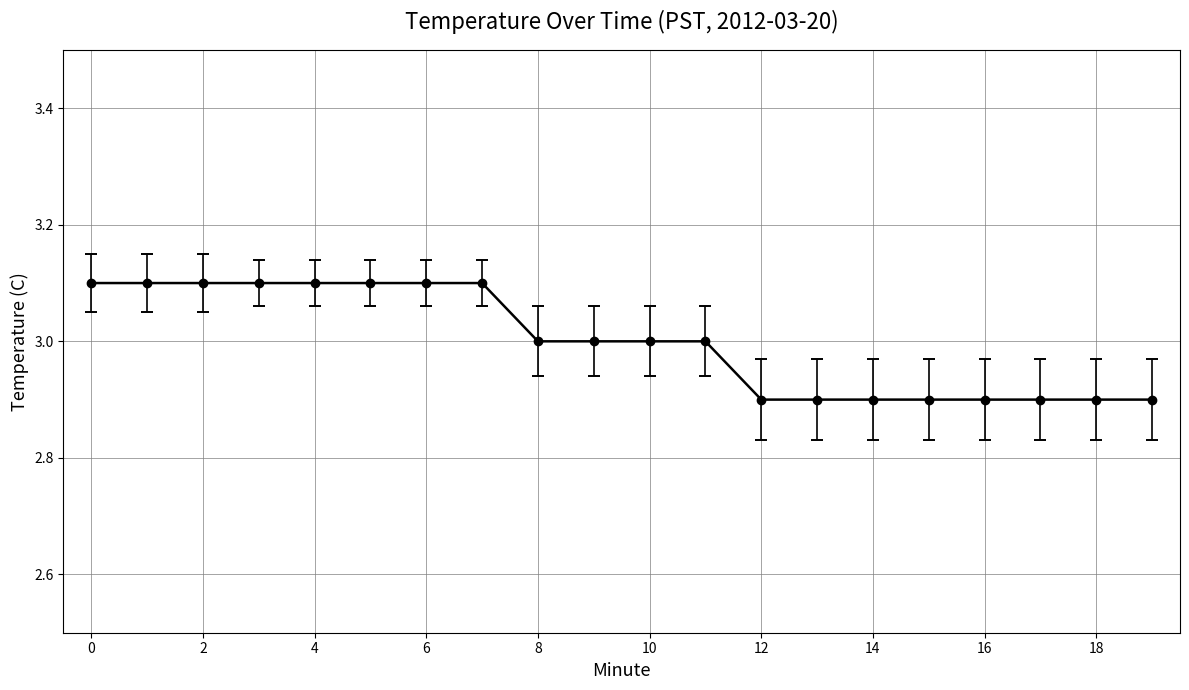

How many lines are shown in the chart?

1